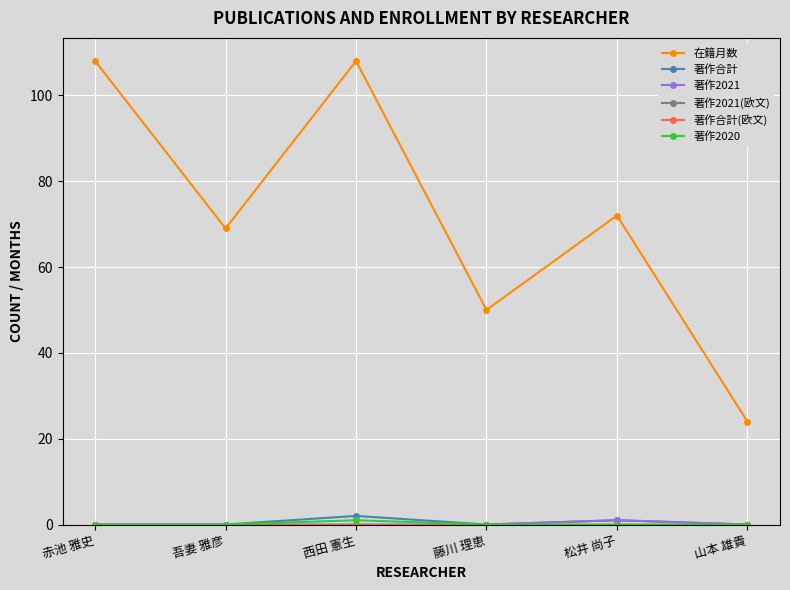

At 松井 尚子, list the series in order from largest to smallest.

在籍月数, 著作合計, 著作2021, 著作2021(欧文), 著作合計(欧文), 著作2020